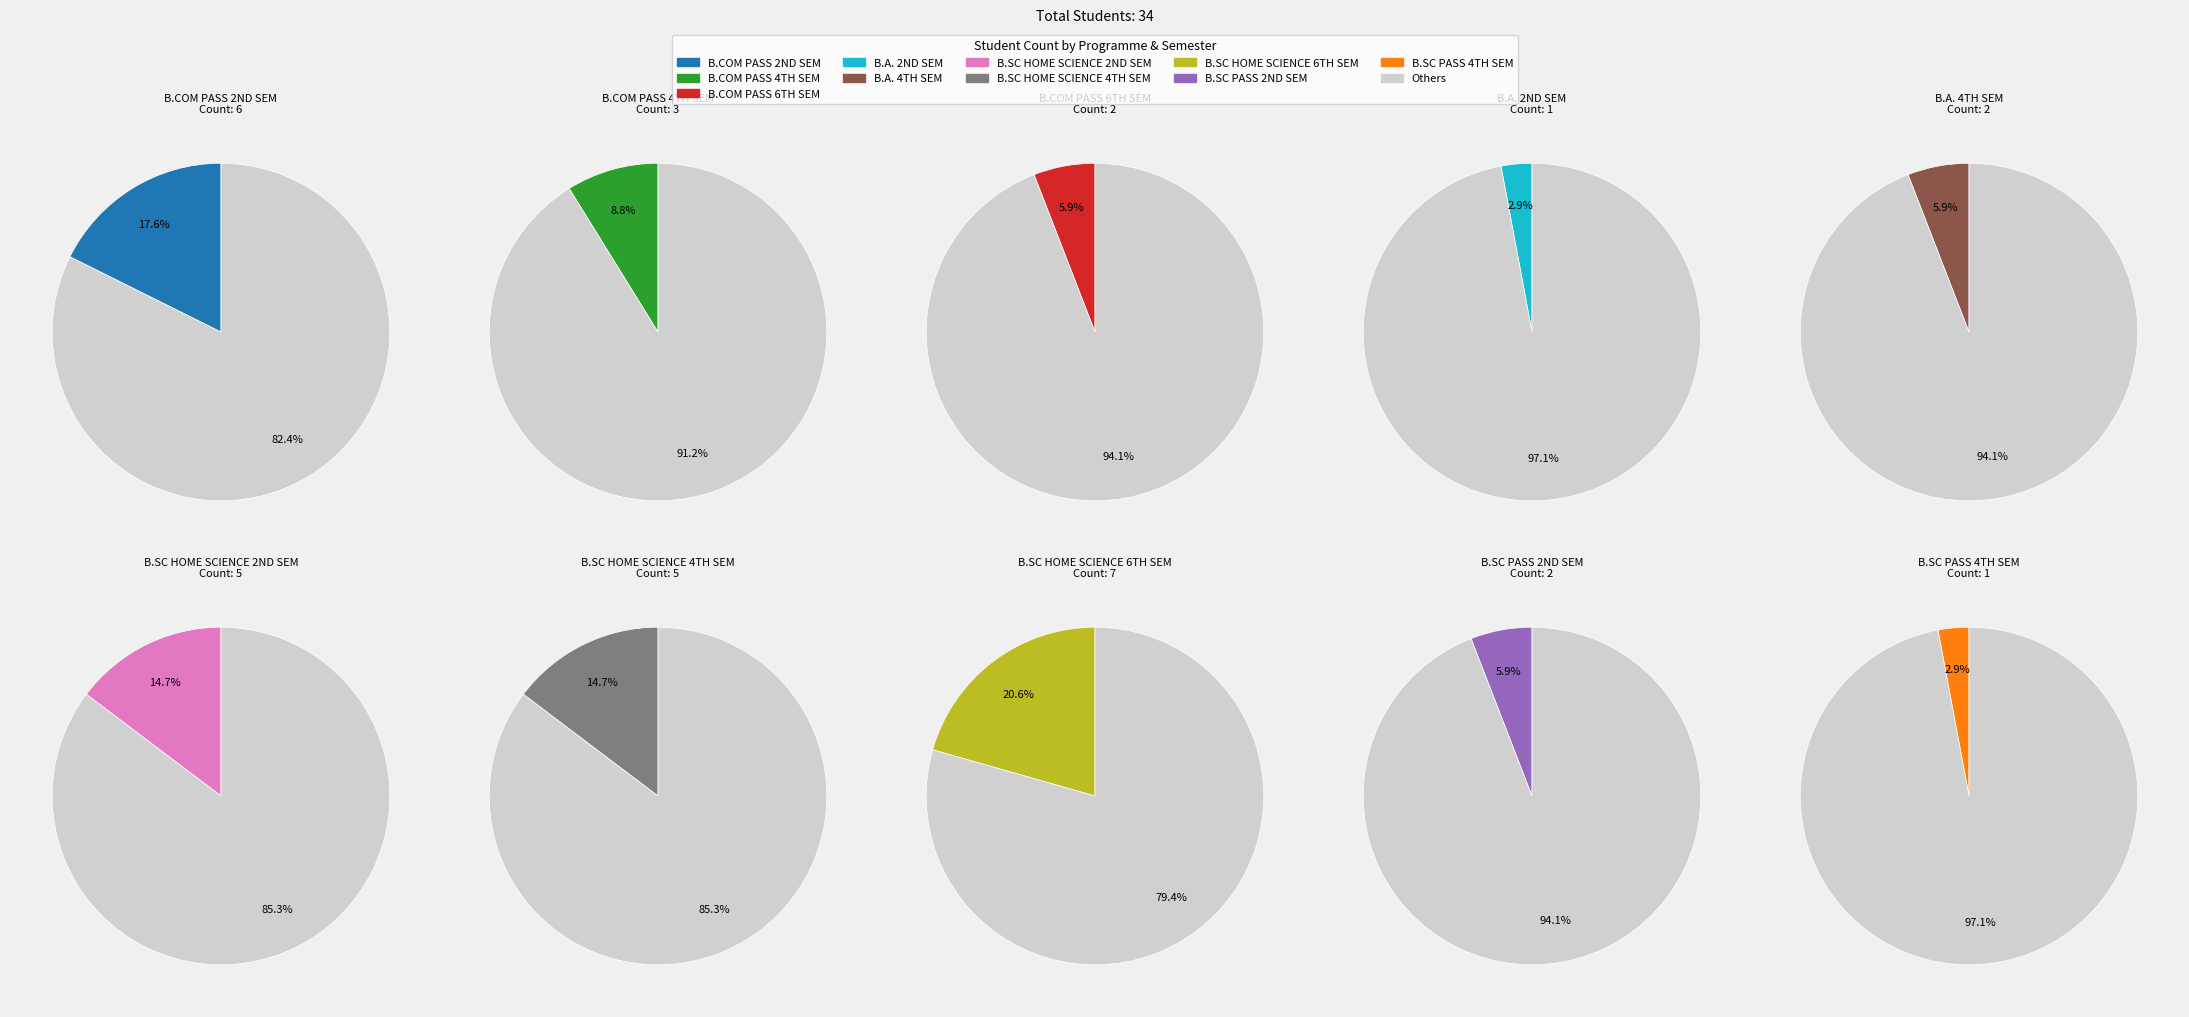

To the nearest percent, what is the difference between the largest and smallest slice percentages?

18%